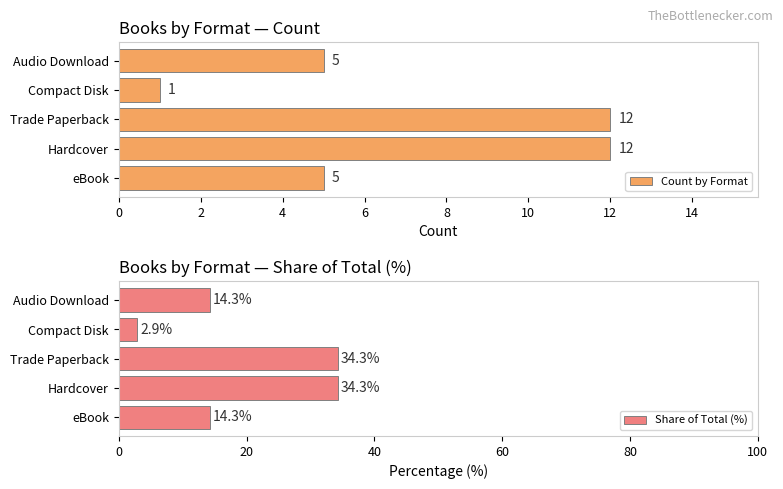

What is the sum of all Count by Format values?

35